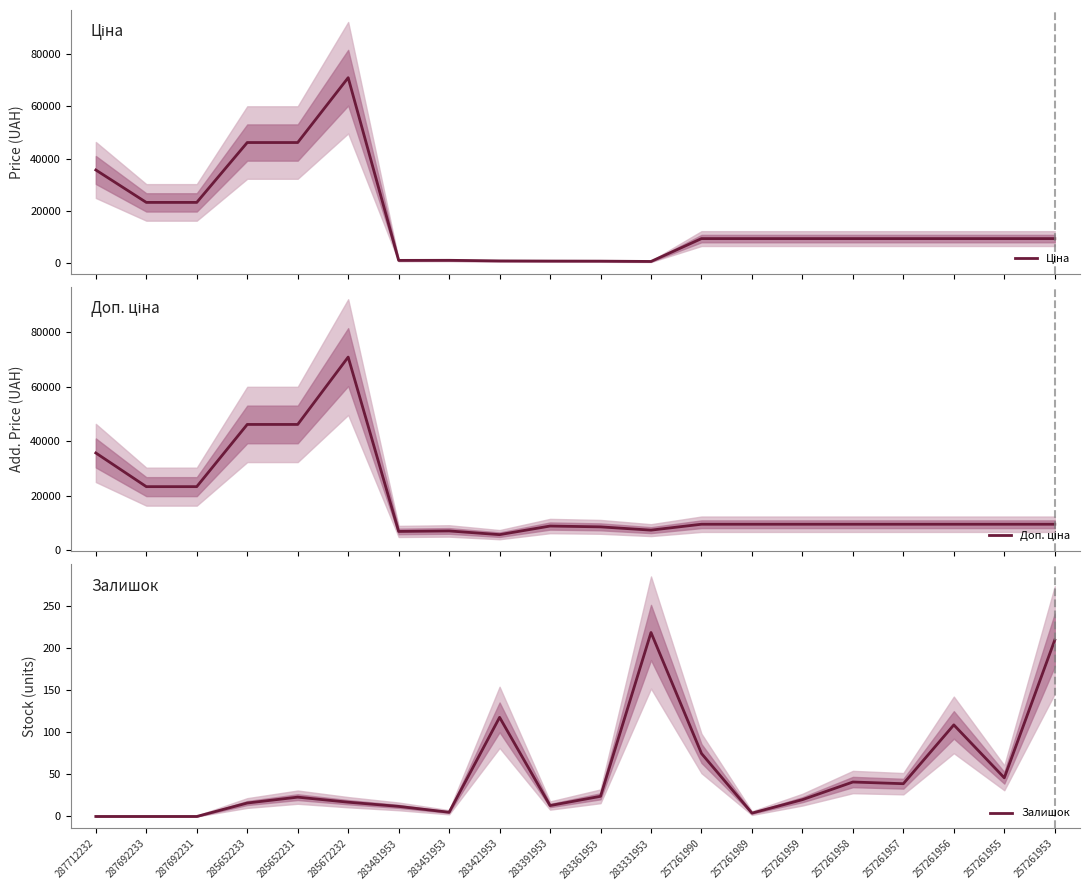

List the labels in order of Ціна value, smallest first.

283331953, 283361953, 283391953, 283421953, 283481953, 283451953, 257261990, 257261989, 257261959, 257261958, 257261957, 257261956, 257261955, 257261953, 287692233, 287692231, 287712232, 285652233, 285652231, 285672232